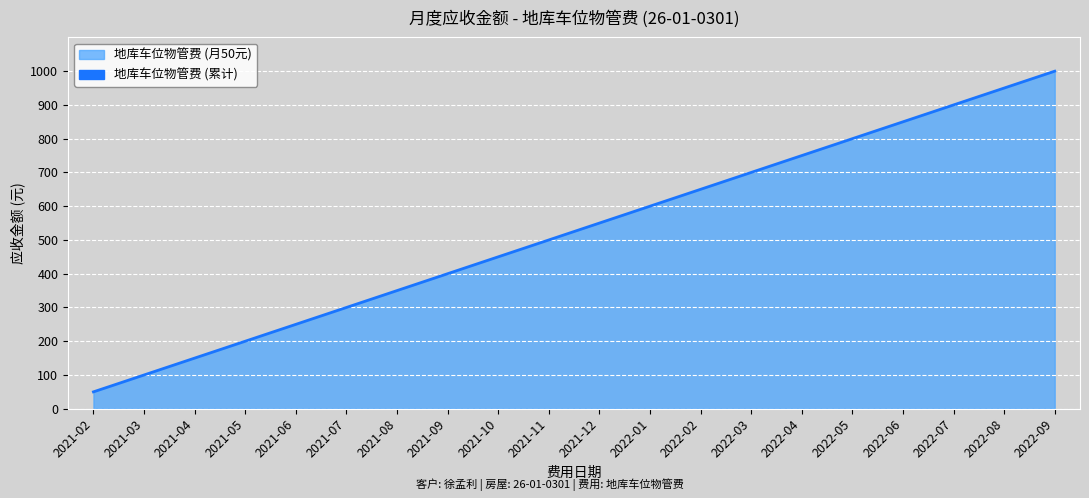

How many categories are shown in the chart?

20